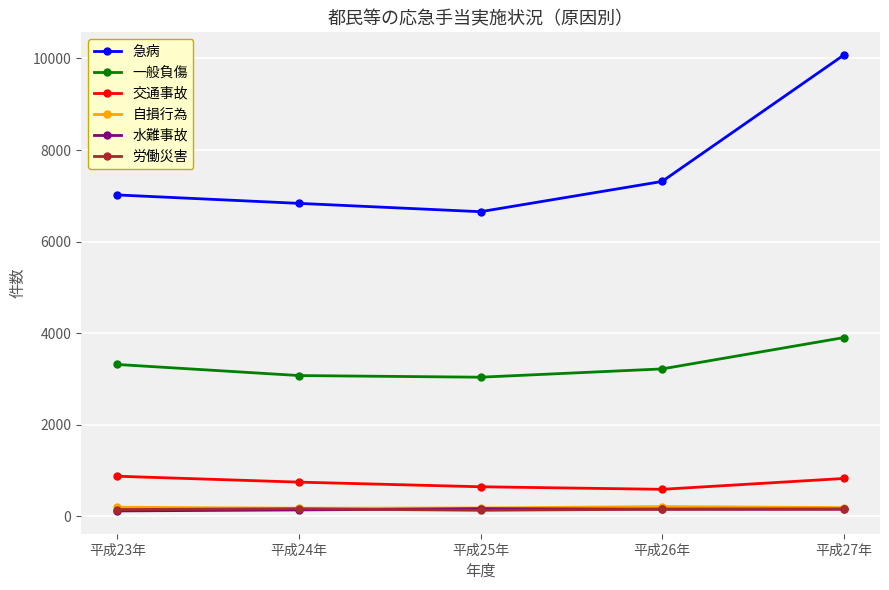

True or false: 水難事故 and 一般負傷 intersect in this chart.

False